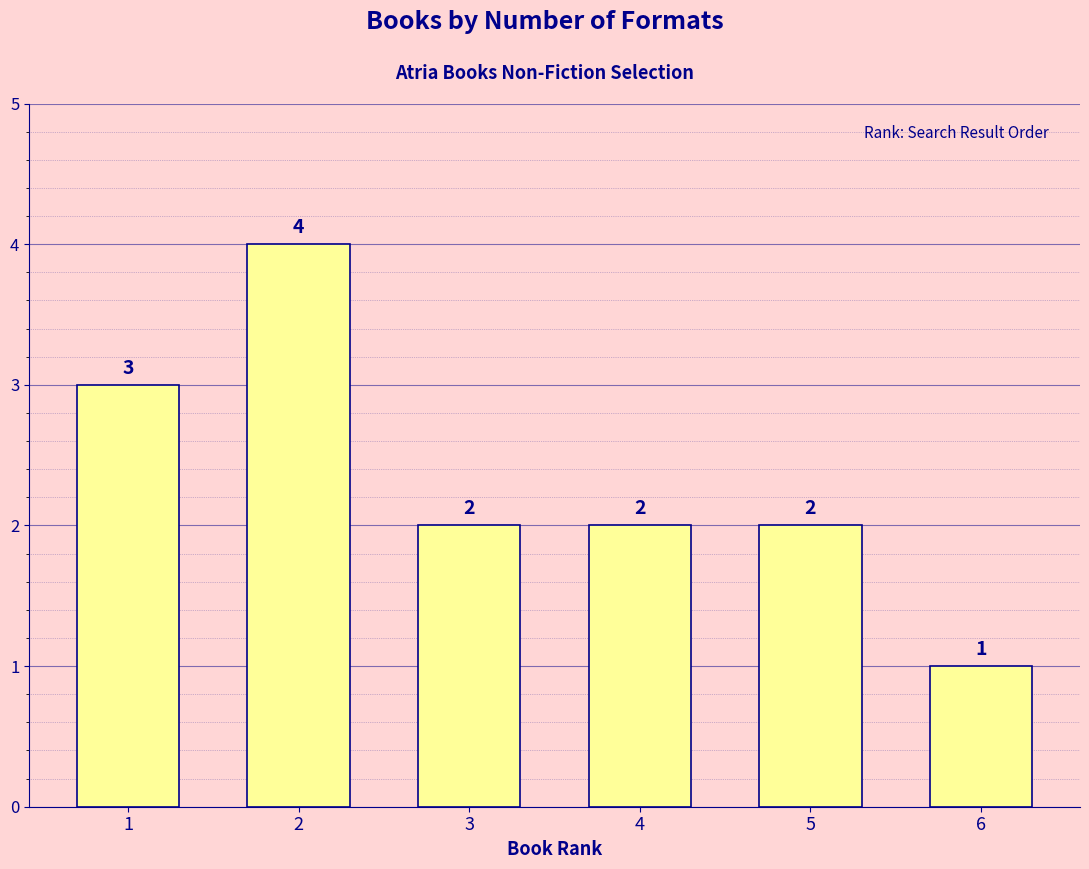

What is the ratio of the value at 6 to the value at 5?

0.5